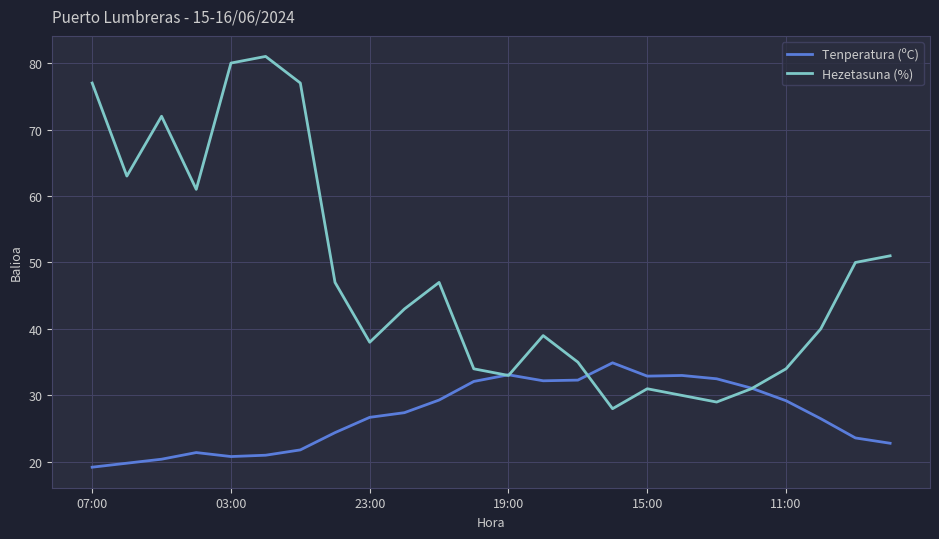

Which series has the widest spread of values?

Hezetasuna (%)